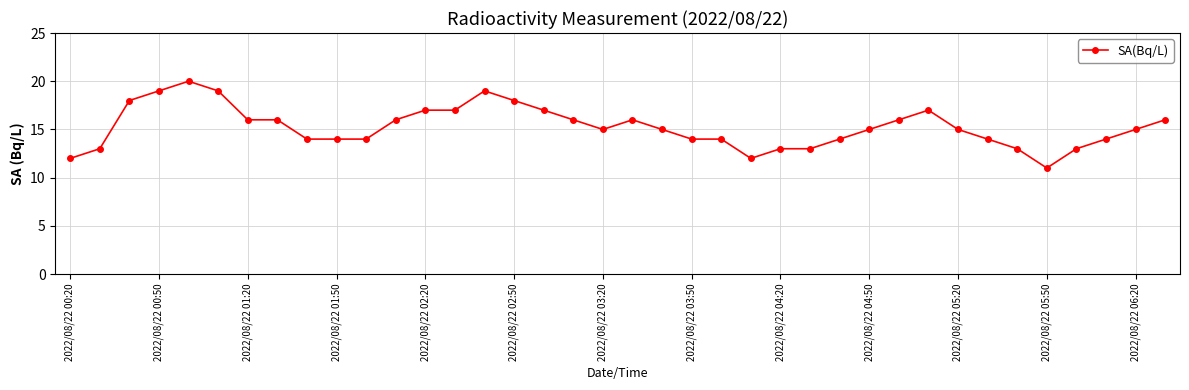

What is the minimum value shown in the chart?

11